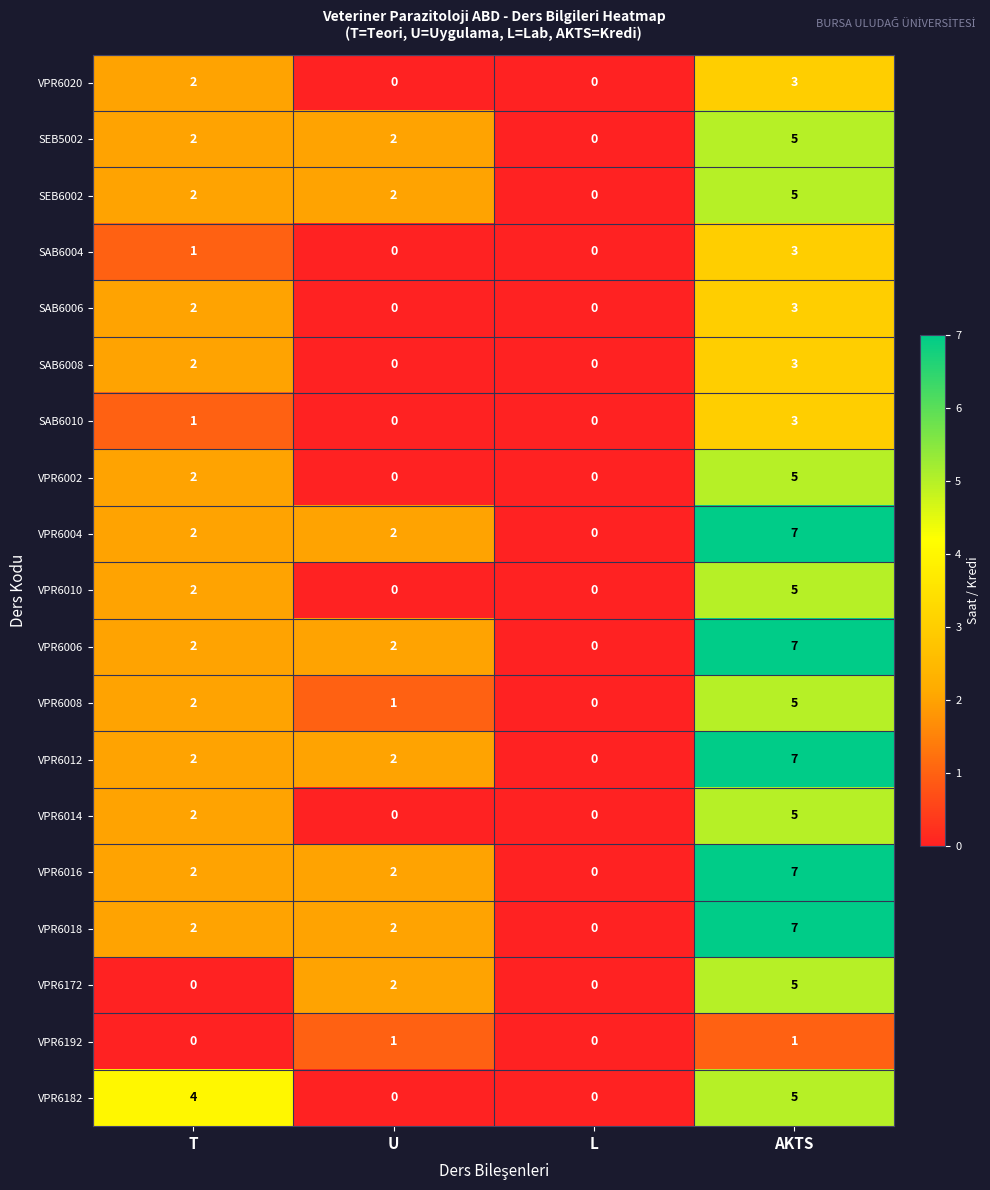

Is the value of VPR6008 at L greater than the value of VPR6182 at T?

No